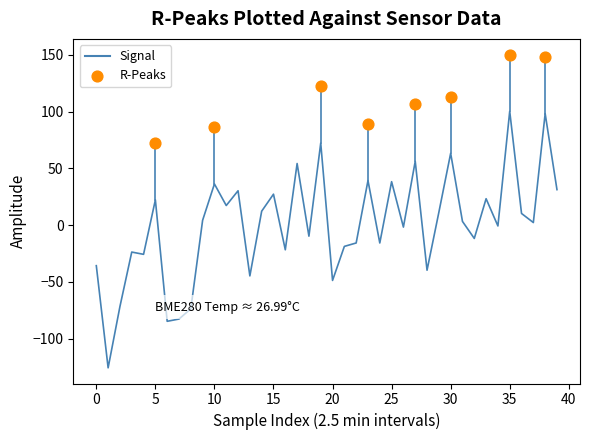

Which has a higher value, 14 or 28?

14